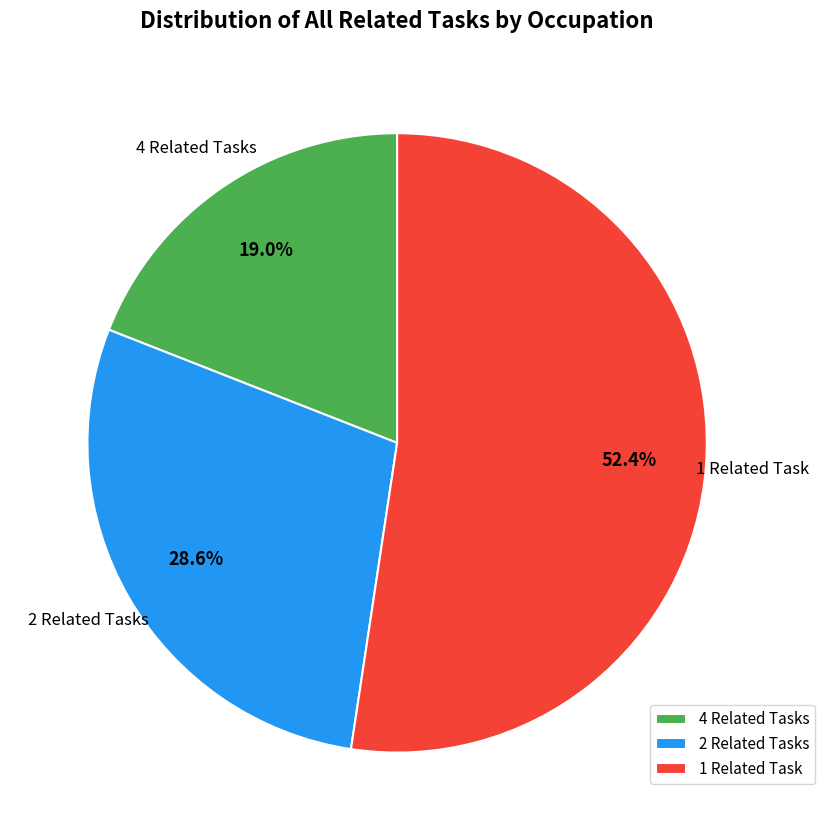

Between 2 Related Tasks and 4 Related Tasks, which is larger?

2 Related Tasks